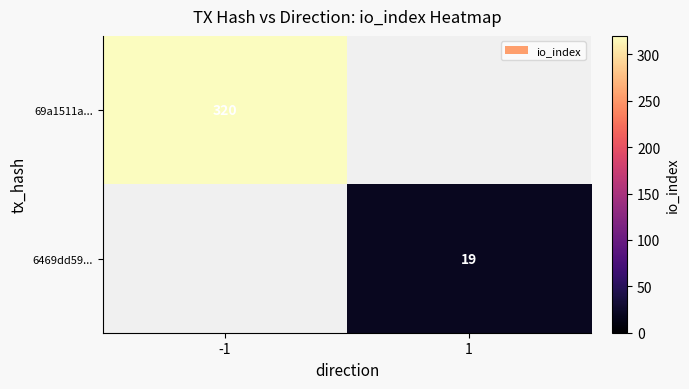

The value of 6469dd59... at 1 is 4. True or false?

False